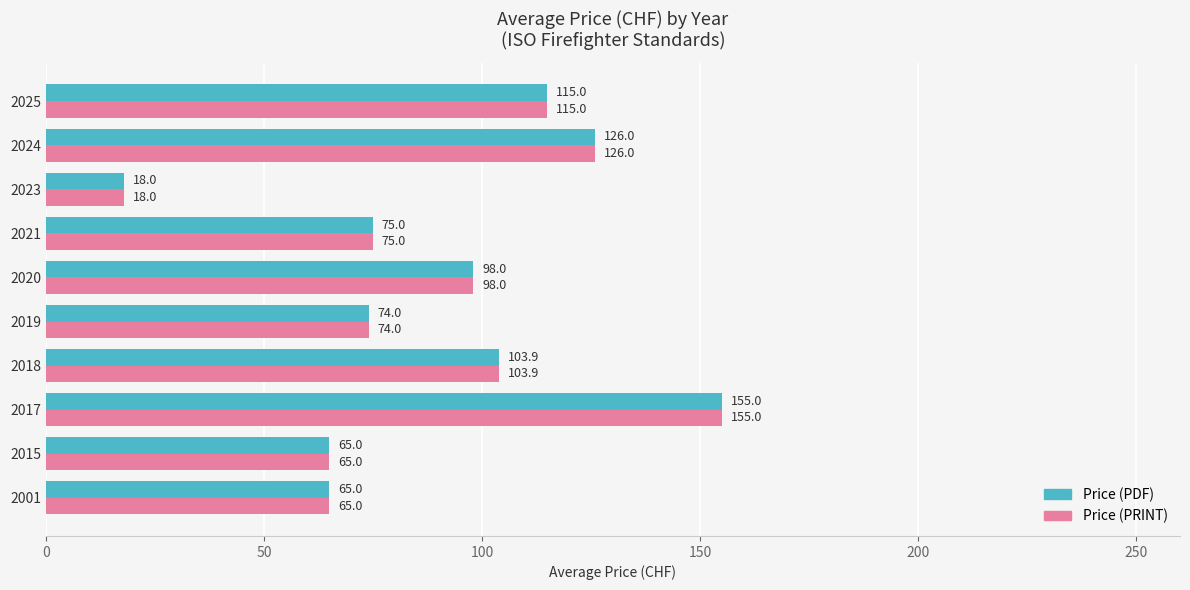

The Price (PDF) series shows 115.0 at 2025. True or false?

True